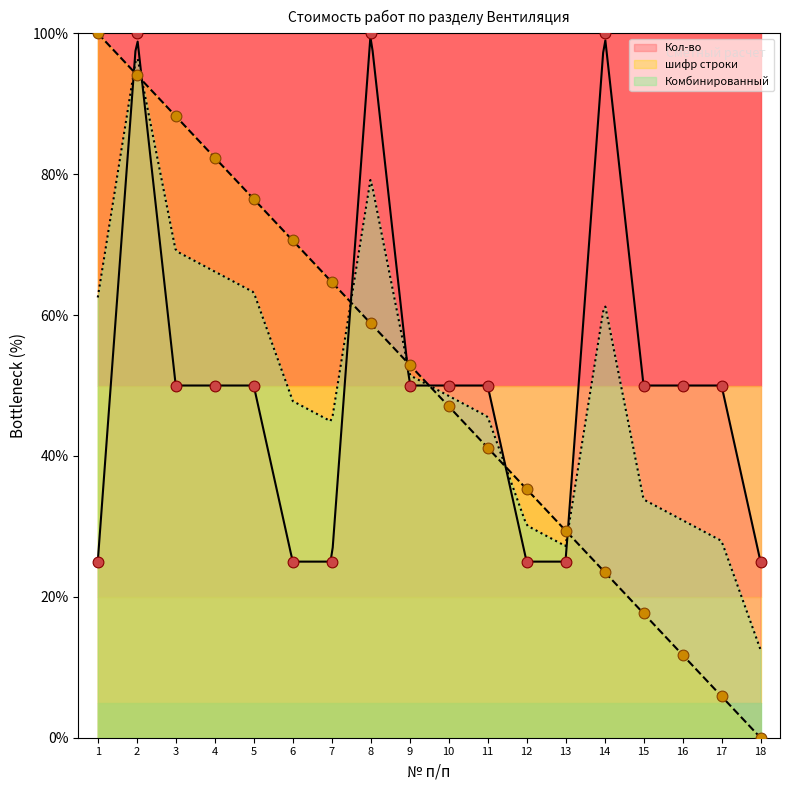

At how many categories does at least one series exceed 84?

5